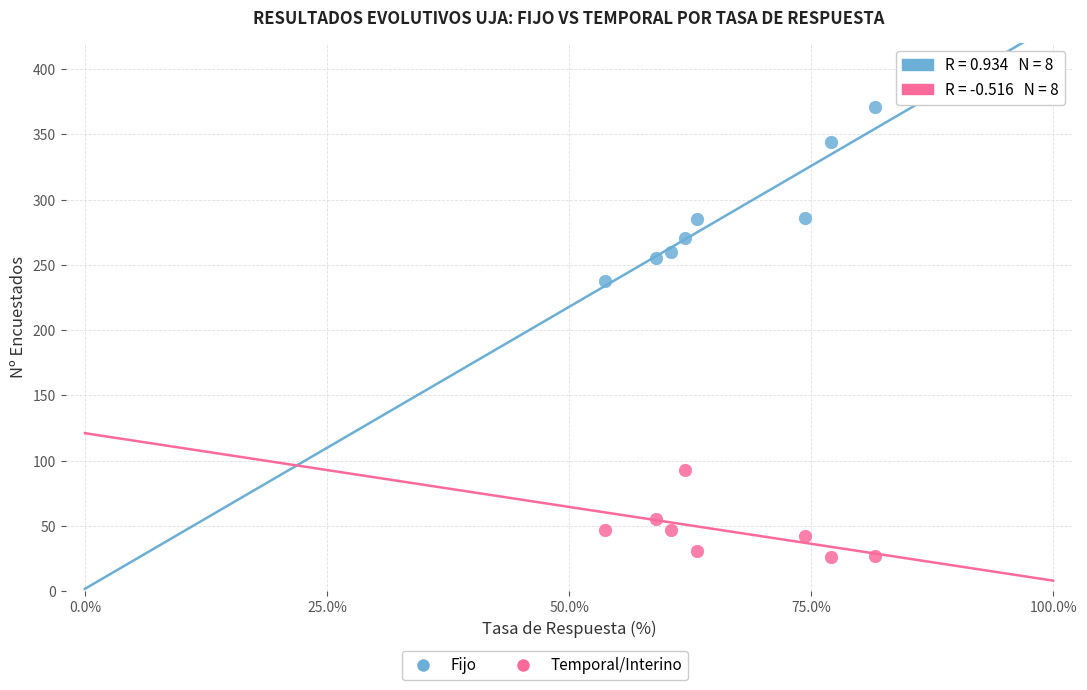

Which series contains the highest Y value?

Fijo